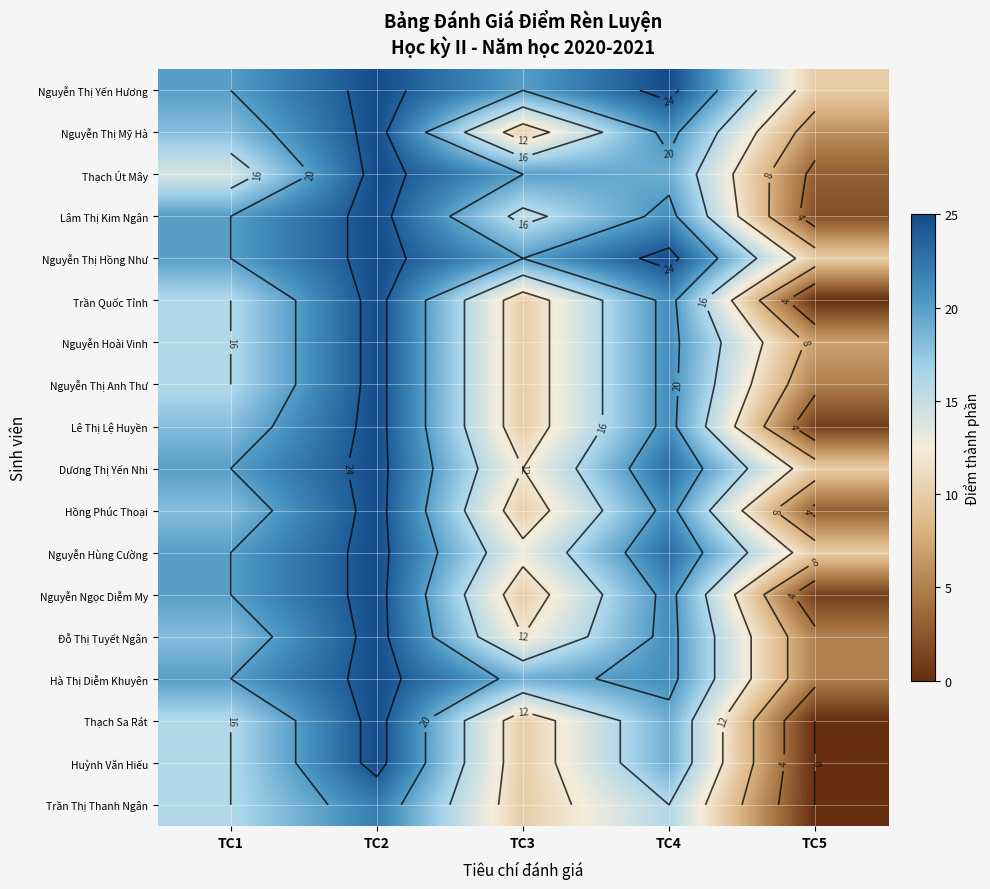

Which has a higher value, TC3 or TC2?

TC2